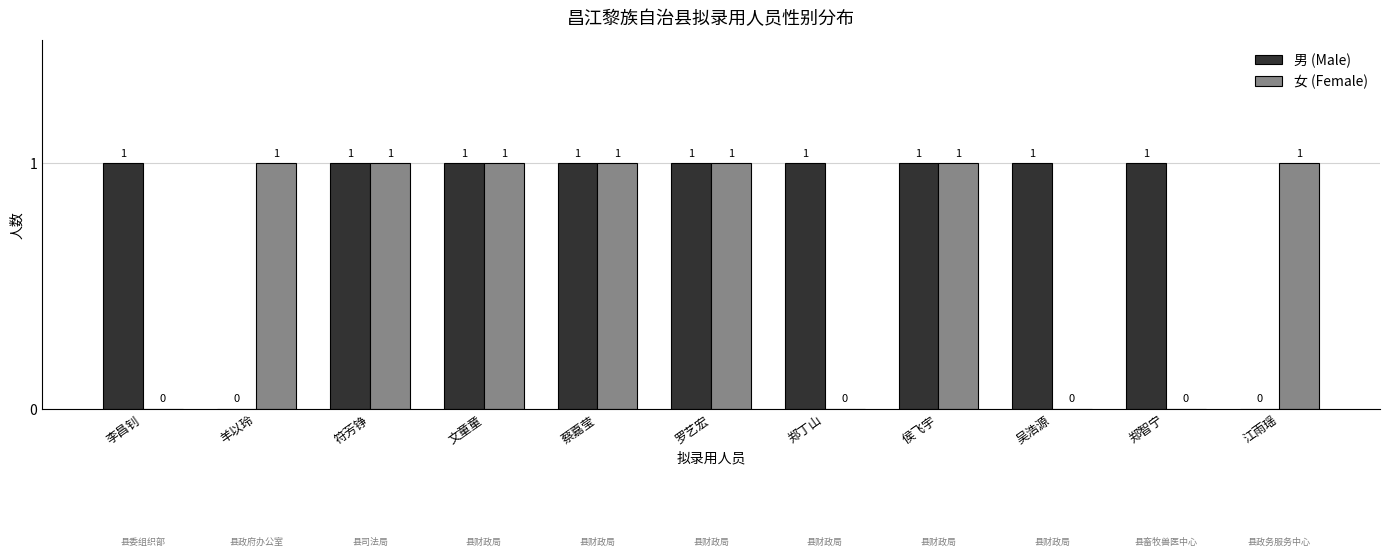

Reading left to right, what are all the values shown in this chart?

男 (Male): 李昌钊=1	羊以玲=0	符芳铮=1	文童童=1	蔡嘉莹=1	罗艺宏=1	郑丁山=1	侯飞宇=1	吴浩源=1	郑智宁=1	江雨瑶=0
女 (Female): 李昌钊=0	羊以玲=1	符芳铮=1	文童童=1	蔡嘉莹=1	罗艺宏=1	郑丁山=0	侯飞宇=1	吴浩源=0	郑智宁=0	江雨瑶=1